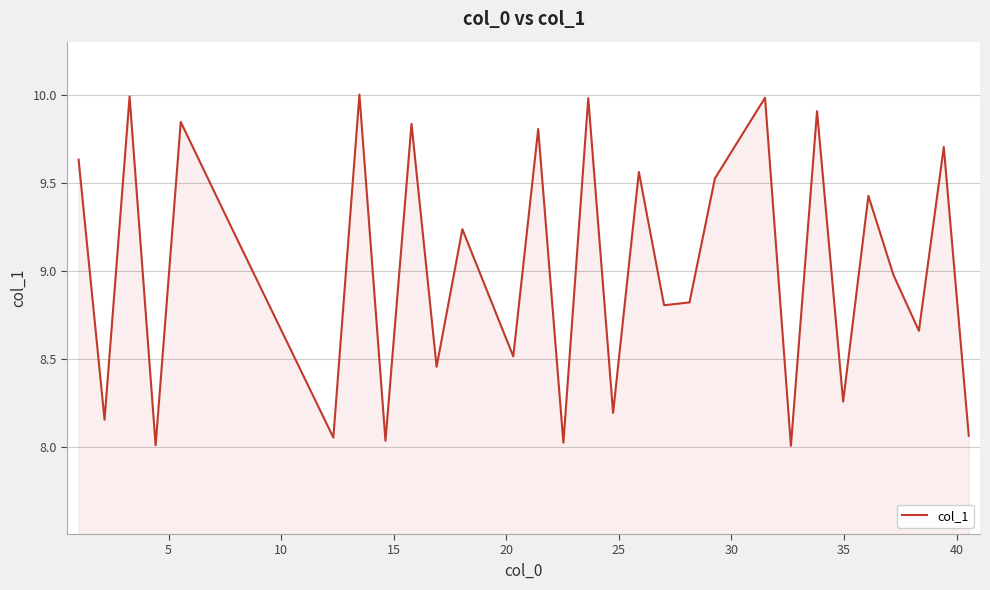

What is the maximum value shown in the chart?

10.0